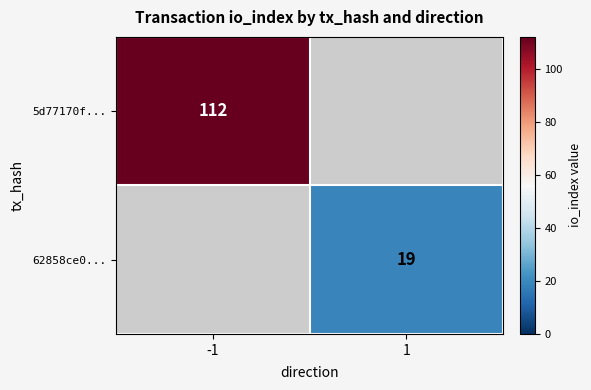

The value of 5d77170f... at -1 is 112. True or false?

True